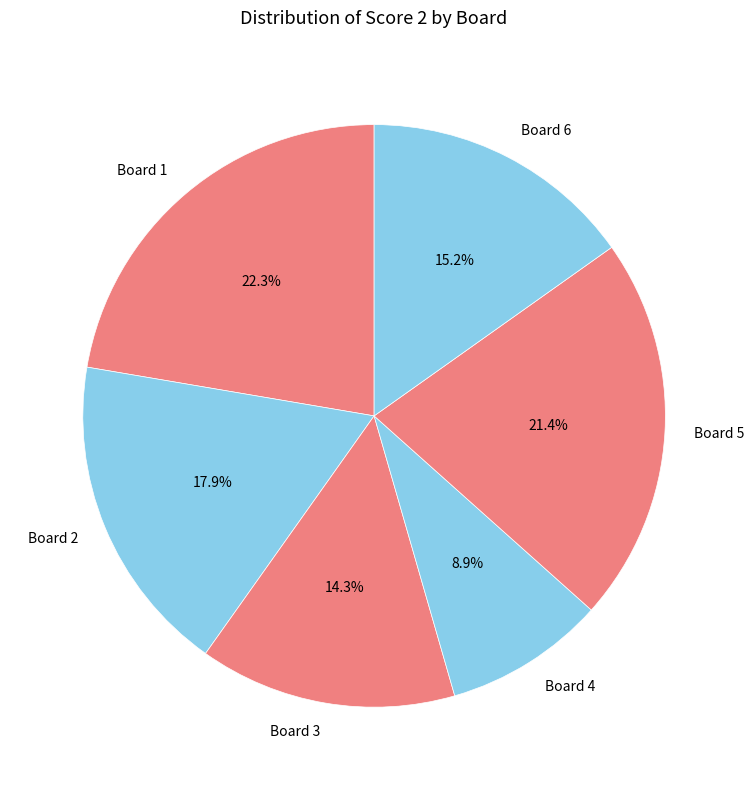

What percentage is the Board 6 slice, to the nearest percent?

15%